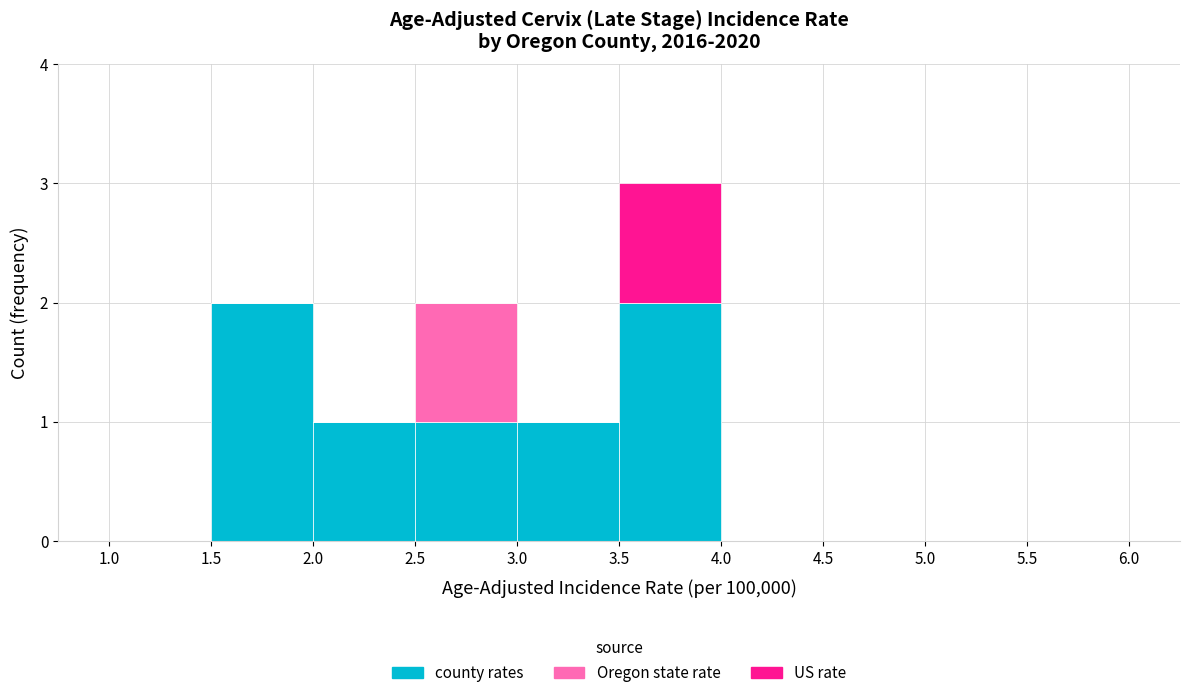

Reading left to right, list every stacked bar in this chart as the range it spans on the x-axis followed by its total height. The values are not printed on the chart, so give them approximately, as read against the axis.

1.0 to 1.5: 0
1.5 to 2.0: 2
2.0 to 2.5: 1
2.5 to 3.0: 2
3.0 to 3.5: 1
3.5 to 4.0: 3
4.0 to 4.5: 0
4.5 to 5.0: 0
5.0 to 5.5: 0
5.5 to 6.0: 0